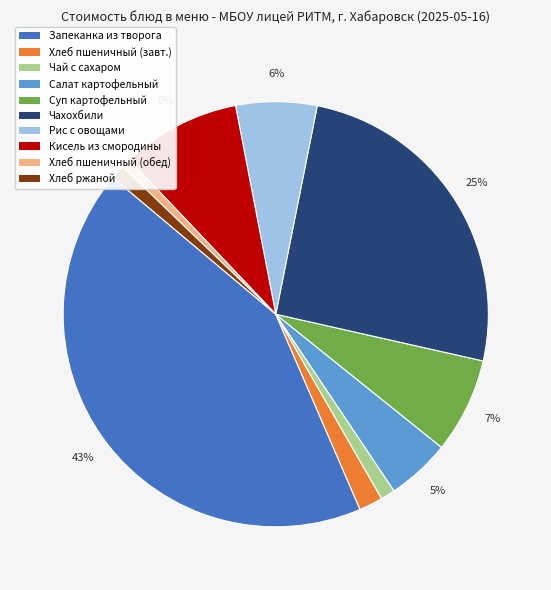

To the nearest percent, what is the average slice percentage?

10%